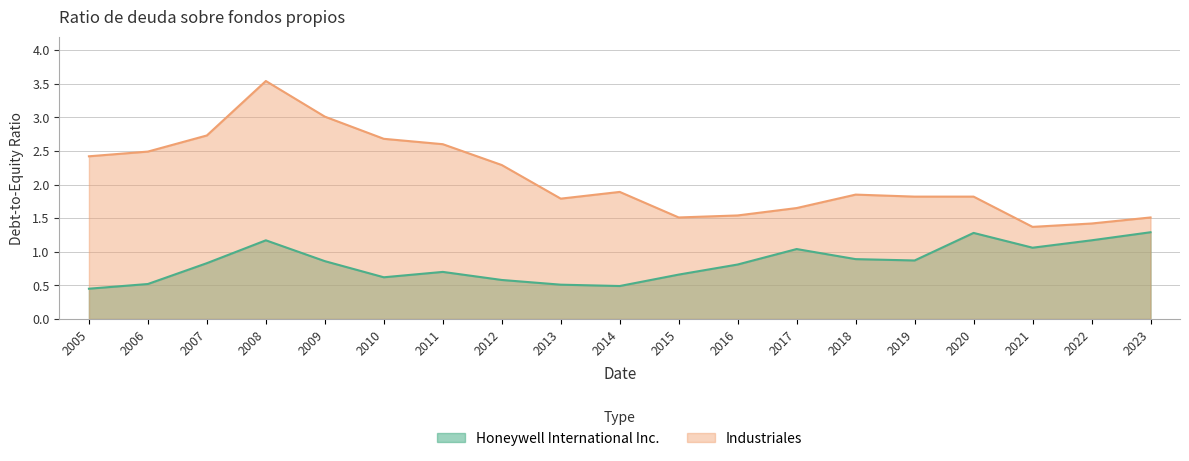

Which series has the largest range (max minus min)?

Industriales